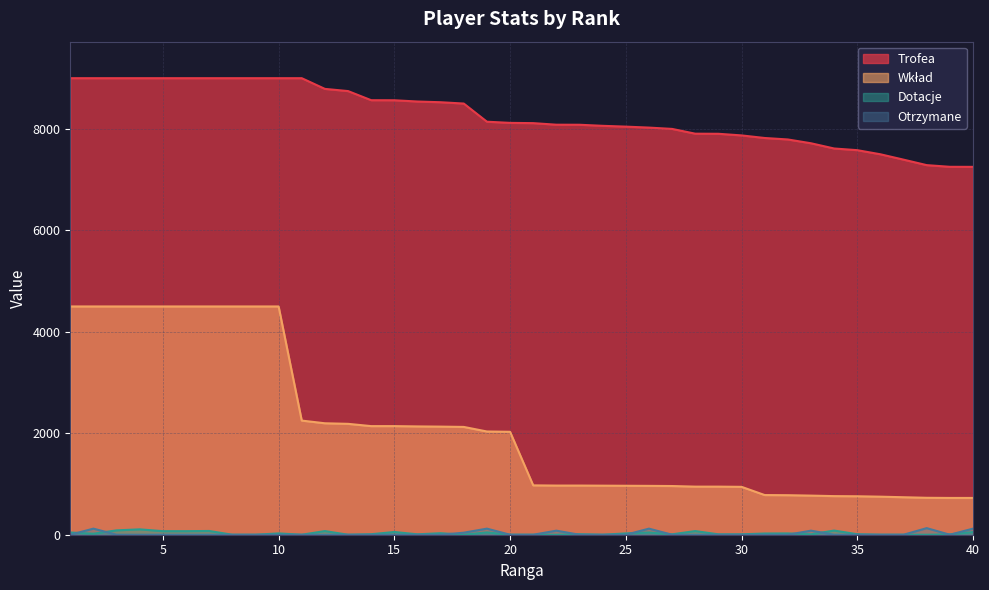

What is the value of the Wkład point at the 34th from the left?

761